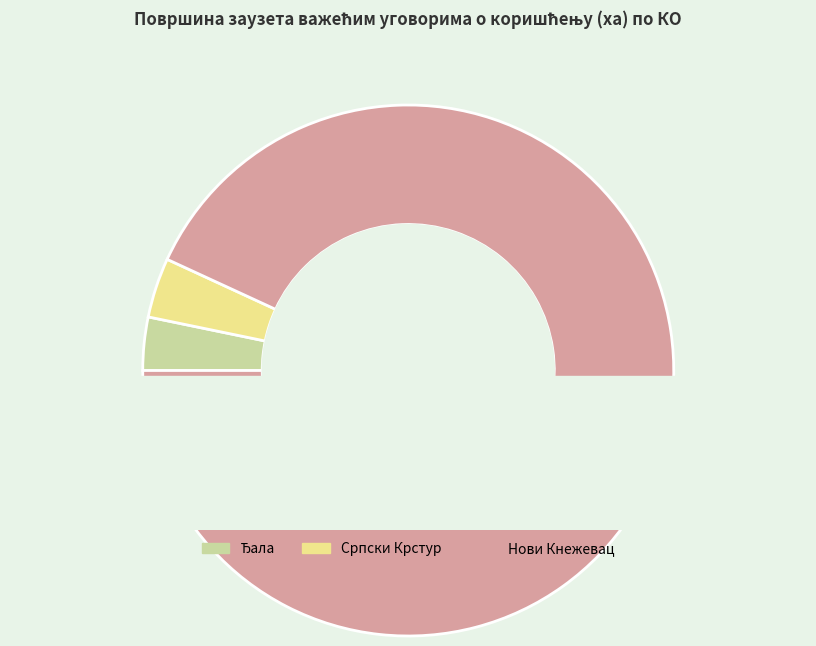

What is the total percentage of Мајдан and Српски Крстур?

3.6%